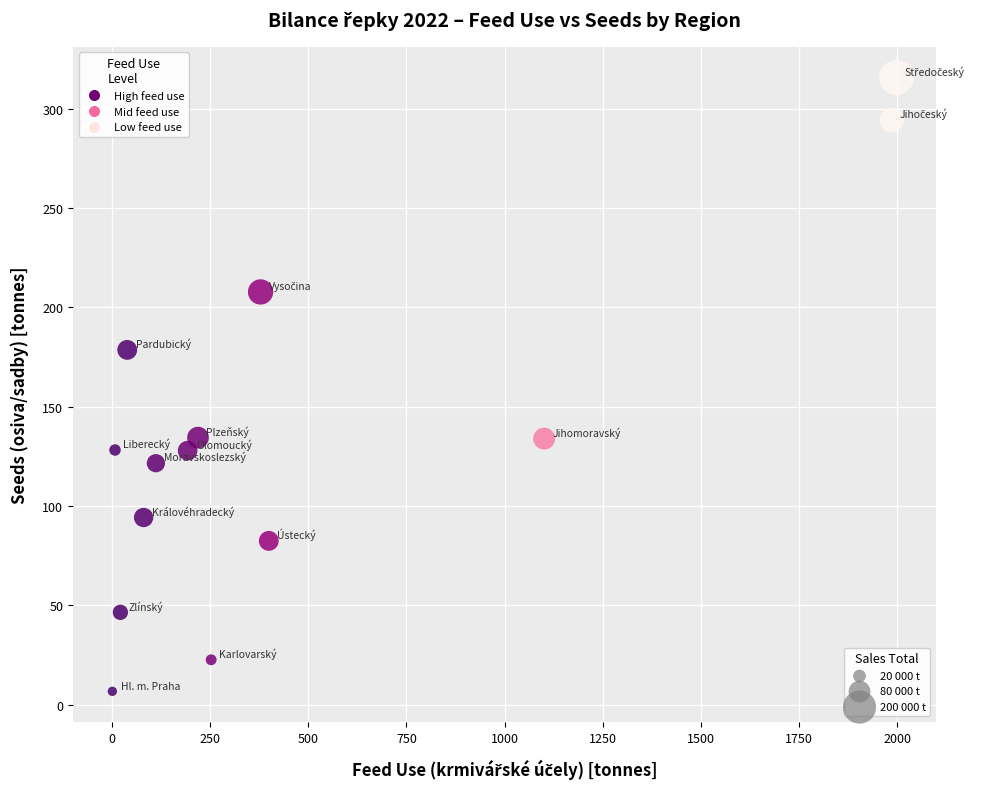

What is the range of X values (max minus min)?

1996.1